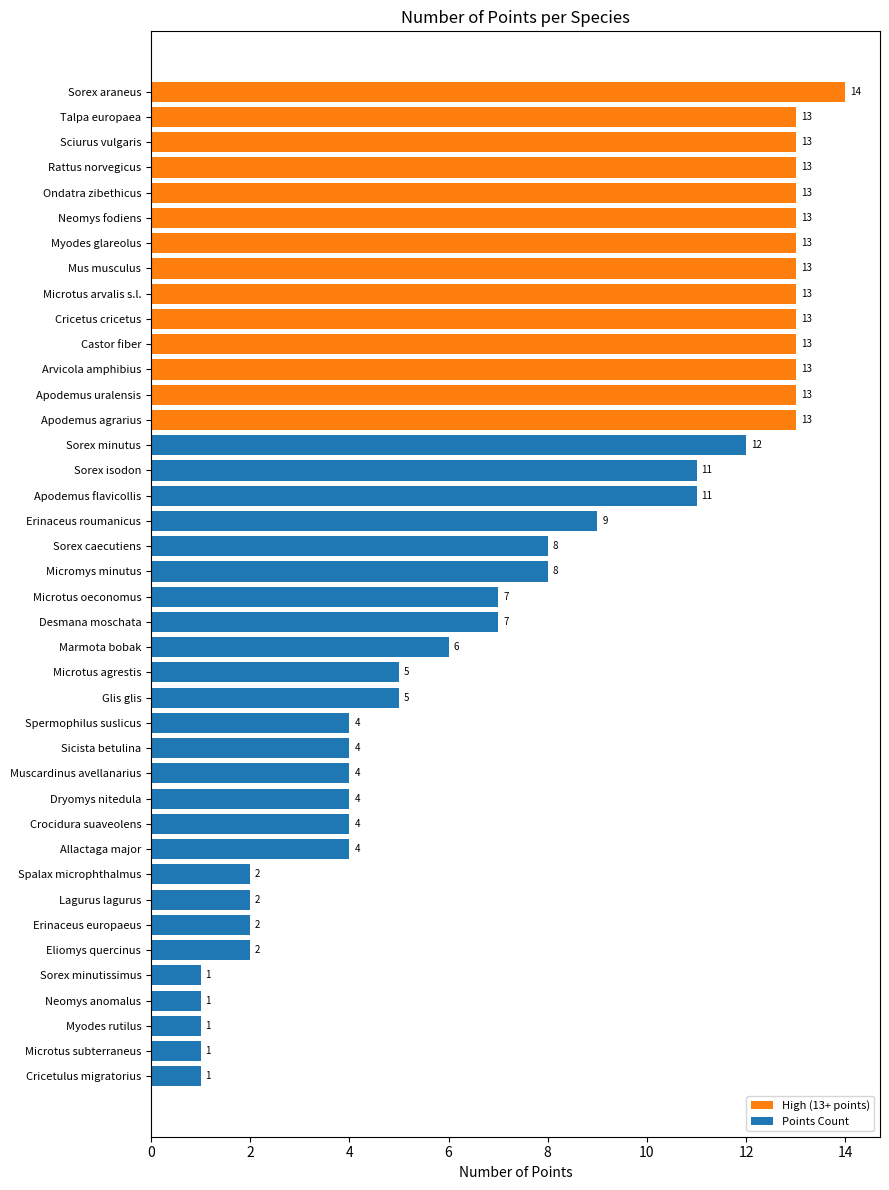

Reading top to bottom, transcribe all the data shown in this chart.

14	13	13	13	13	13	13	13	13	13	13	13	13	13	12	11	11	9	8	8	7	7	6	5	5	4	4	4	4	4	4	2	2	2	2	1	1	1	1	1